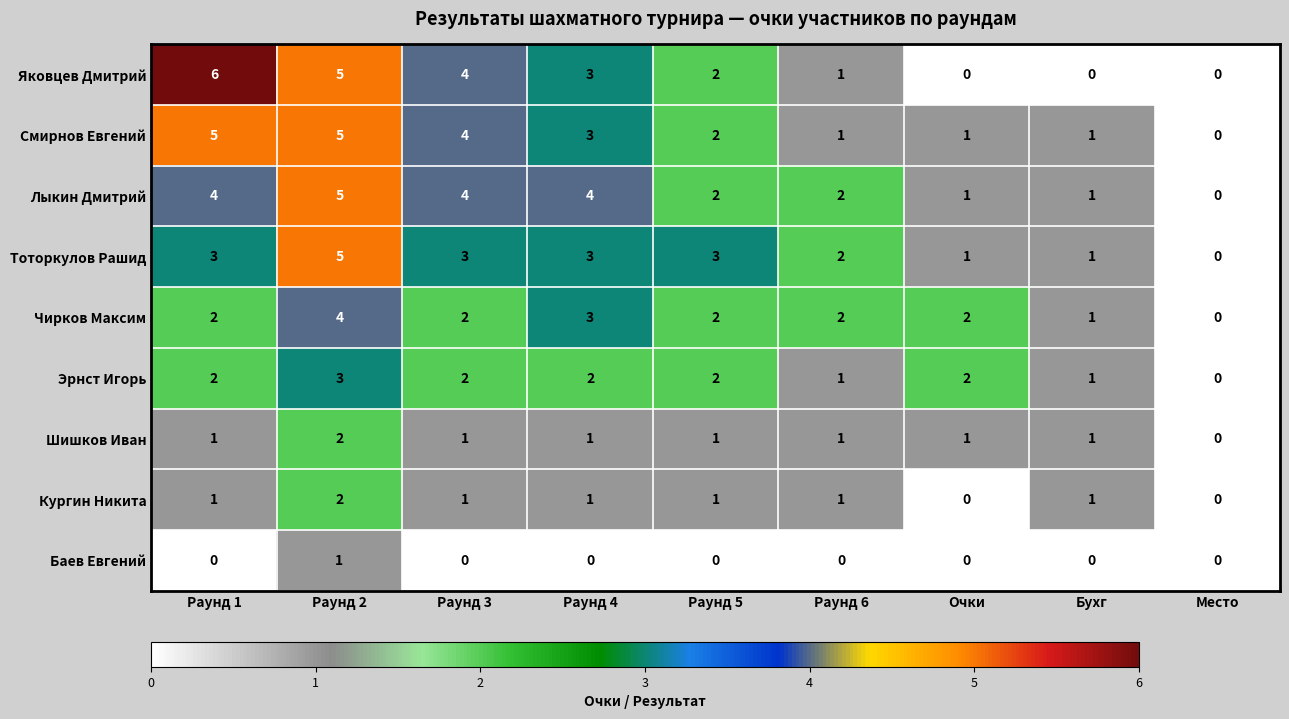

How many categories are shown in the chart?

9